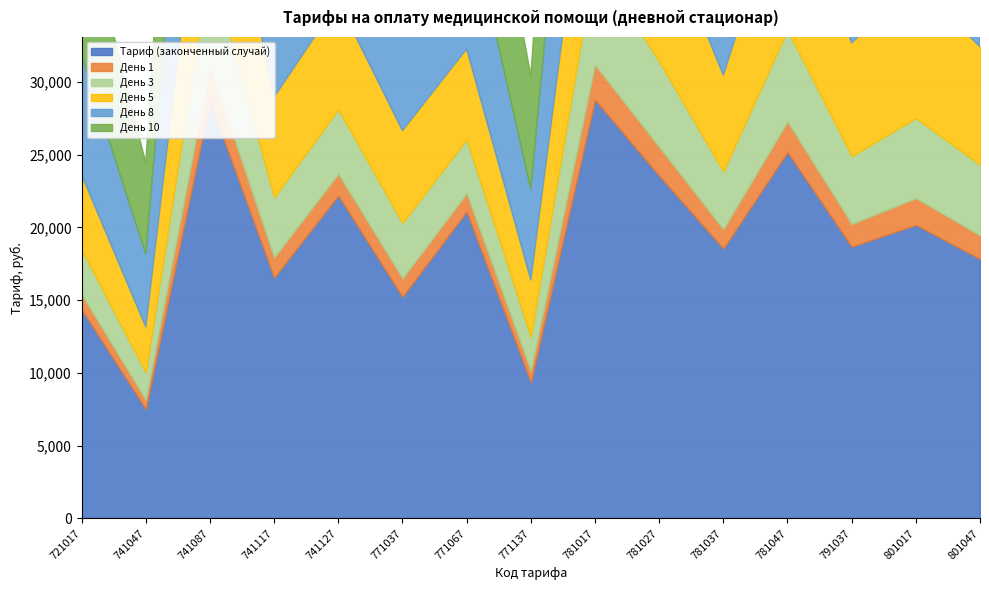

True or false: День 8 and Тариф (законченный случай) intersect in this chart.

False